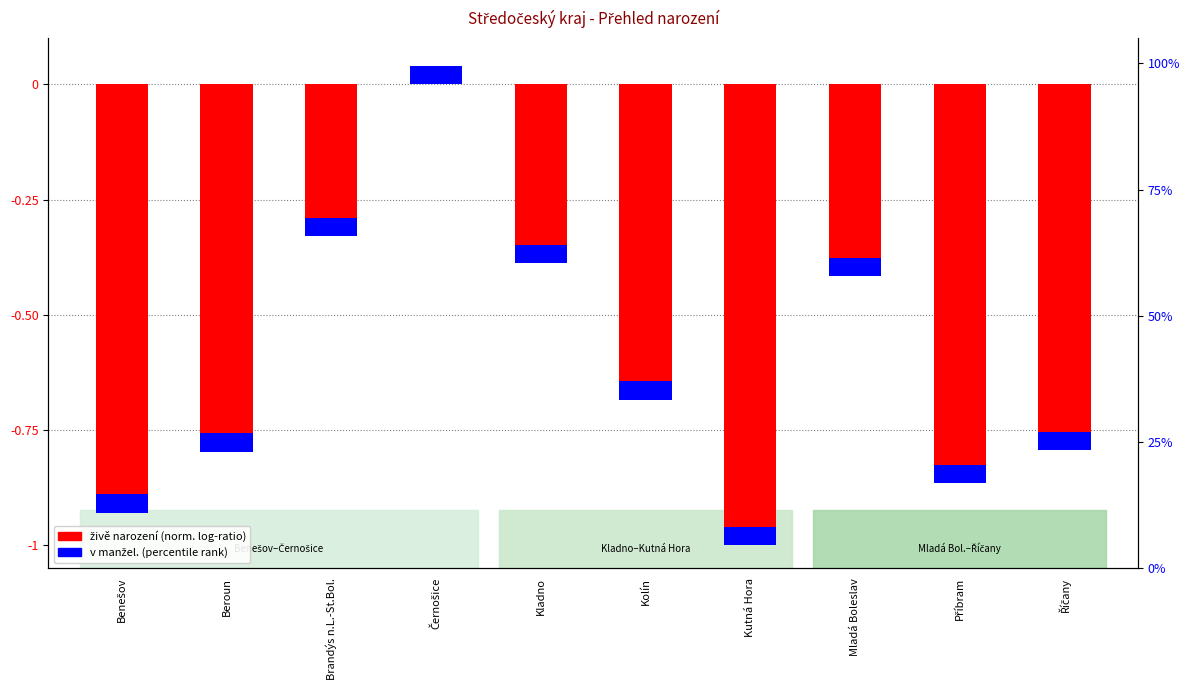

What is the sum of all percentile rank values?

360.2